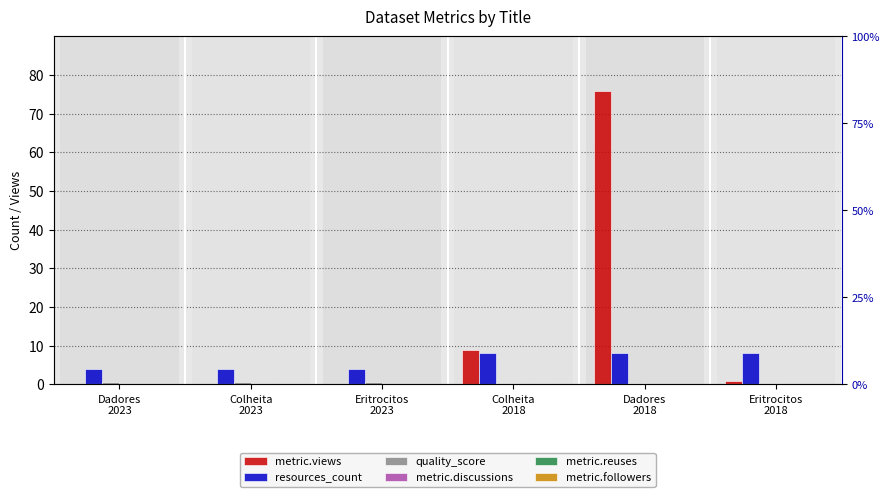

What are all the series names shown in the legend?

metric.views, resources_count, quality_score, metric.discussions, metric.reuses, metric.followers